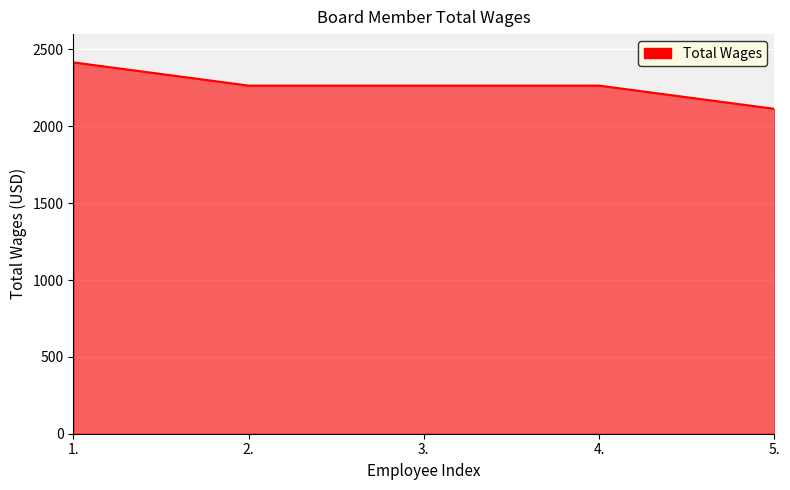

True or false: there are more than 1 points higher than both neighbors.

False